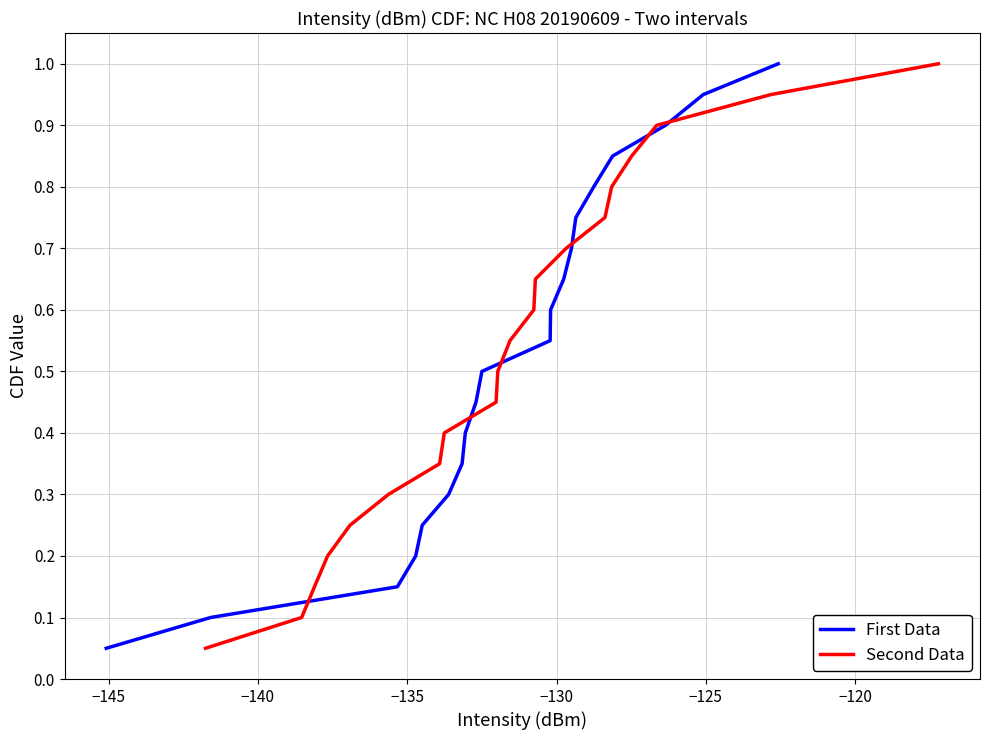

Does the chart display data point markers on the line(s)?

No